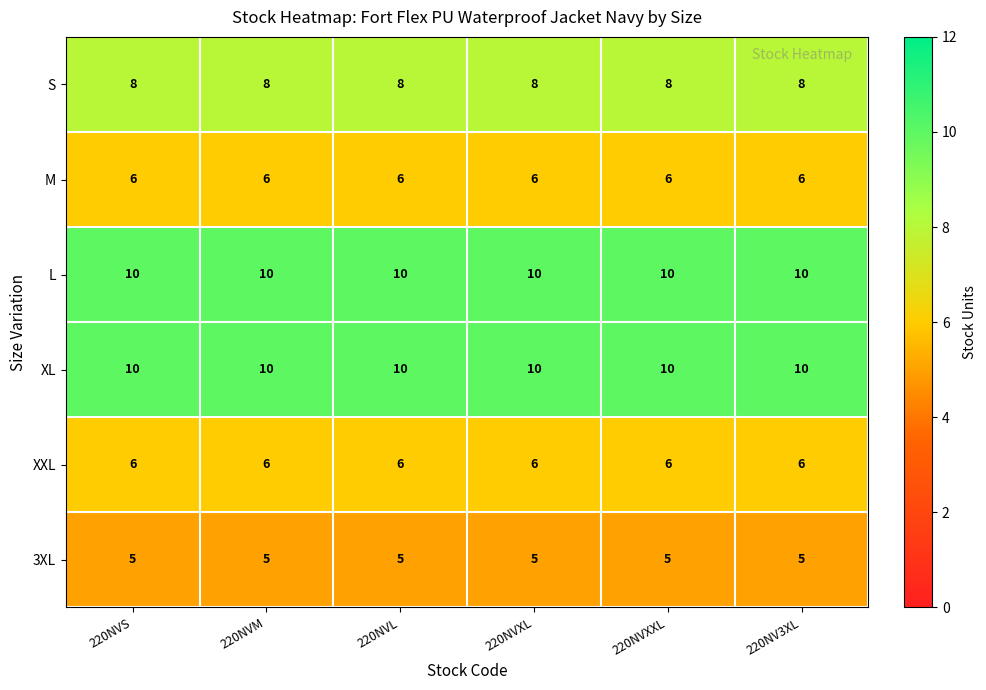

What is the maximum value for S?

8